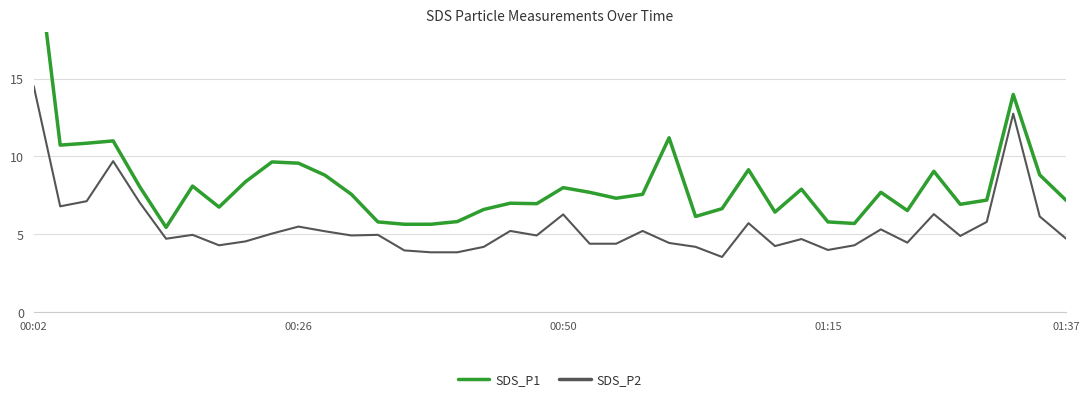

True or false: SDS_P1 and SDS_P2 cross at least once.

False